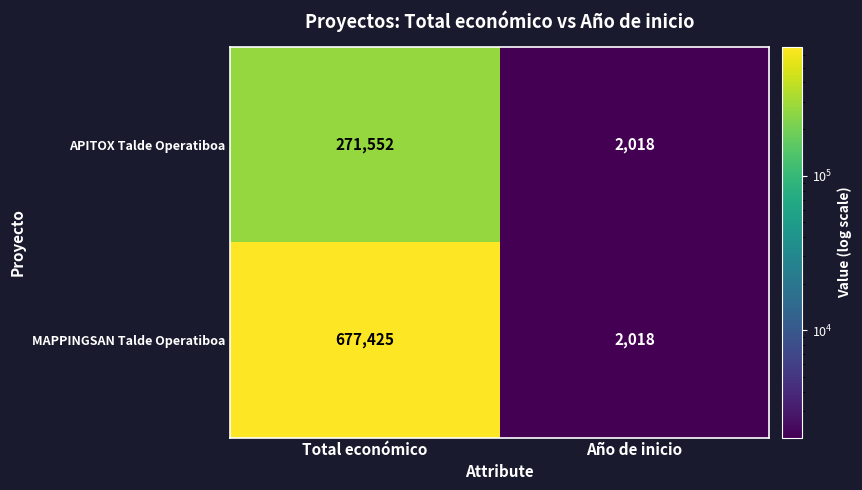

What is the average value of the APITOX Talde Operatiboa series?

136785